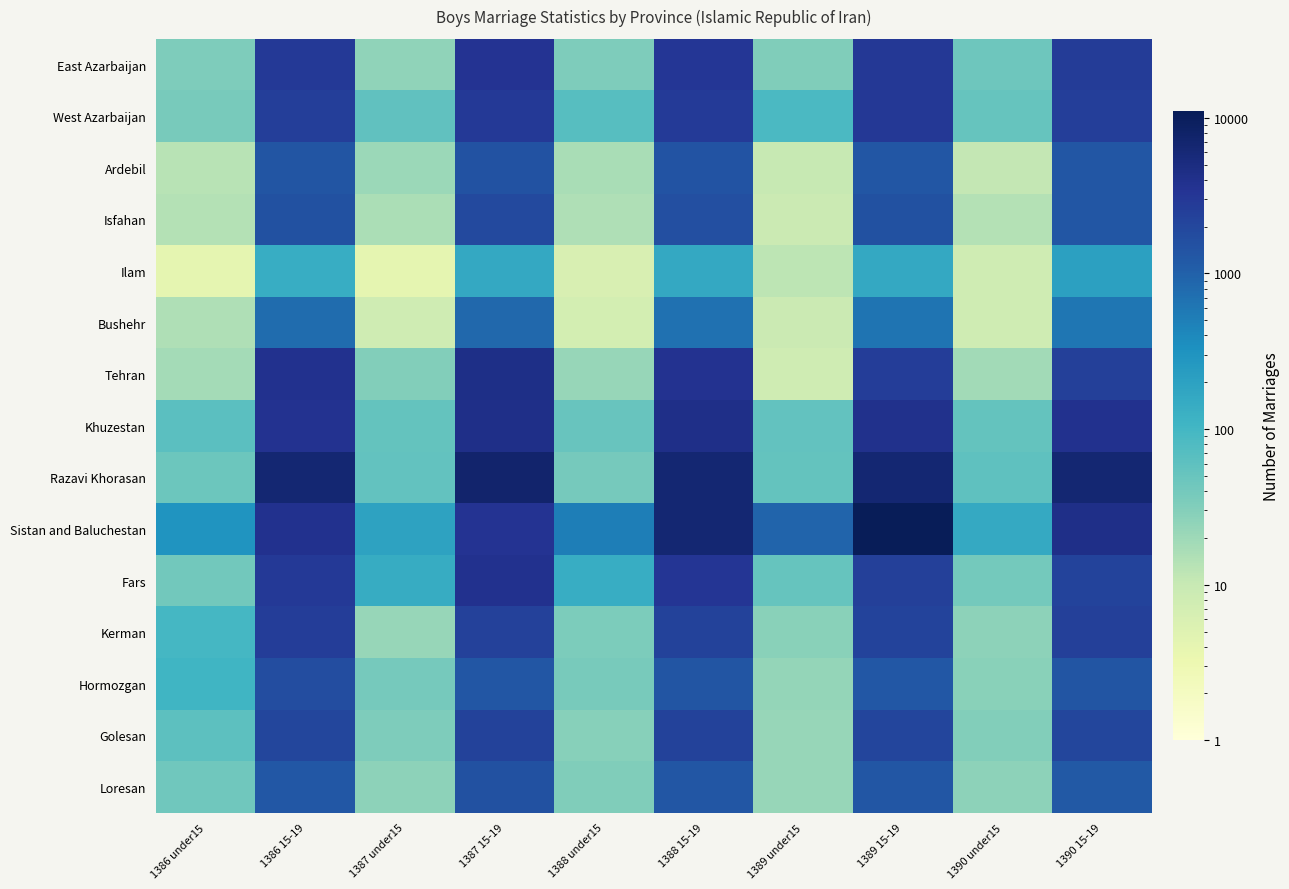

Which series has the largest total across all categories?

Razavi Khorasan